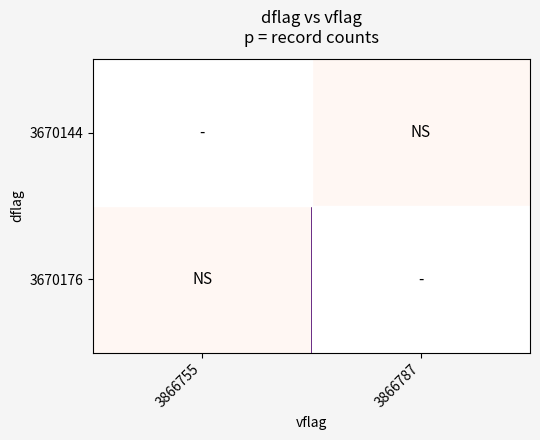

What is the total value across all series at 3866755?

17